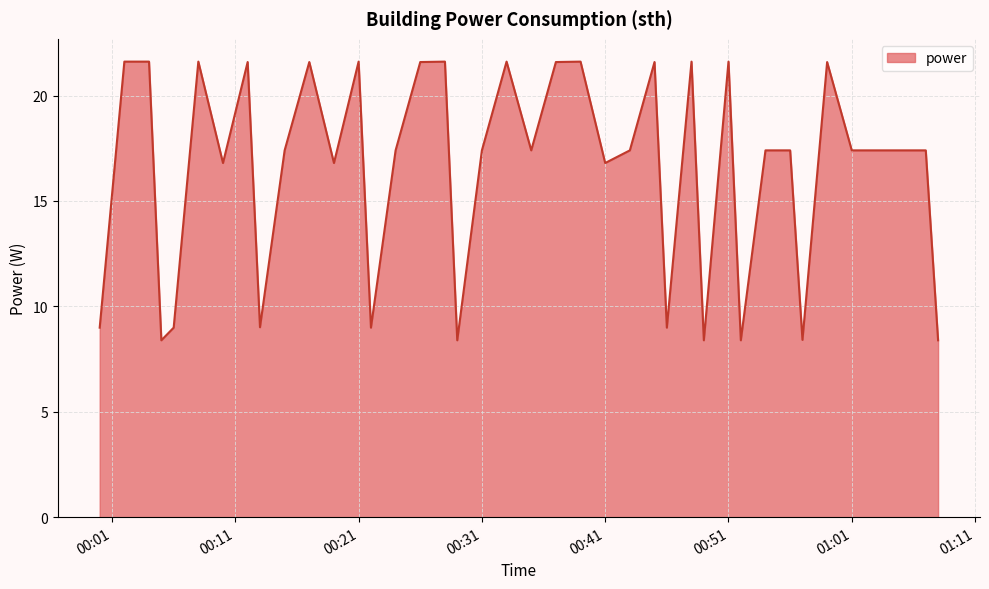

What is the greatest value displayed?

21.6